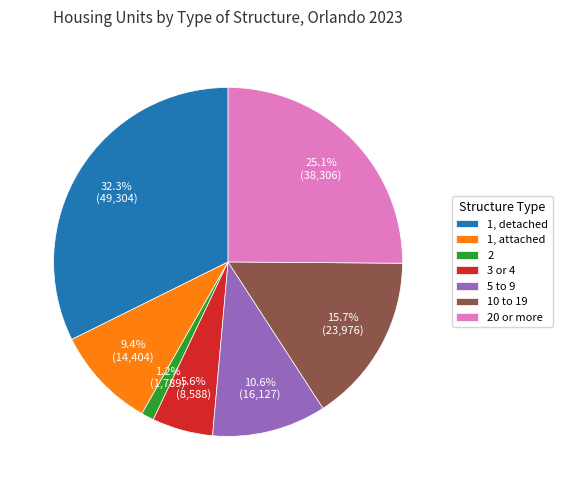

Which slice is the largest?

1, detached